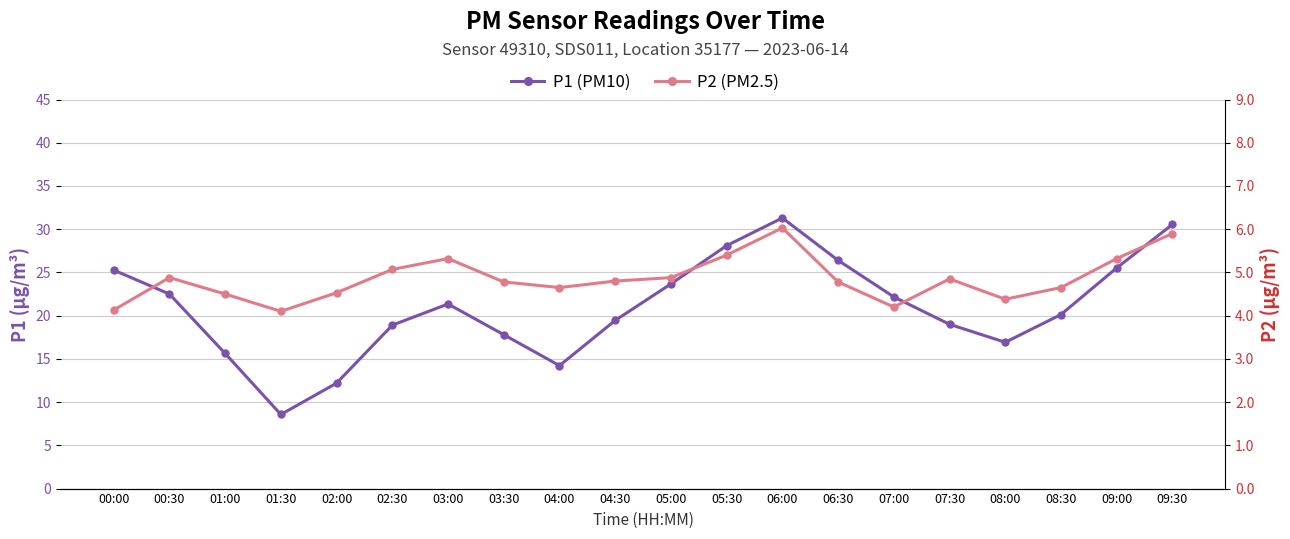

What is the minimum value shown in the chart?

4.1